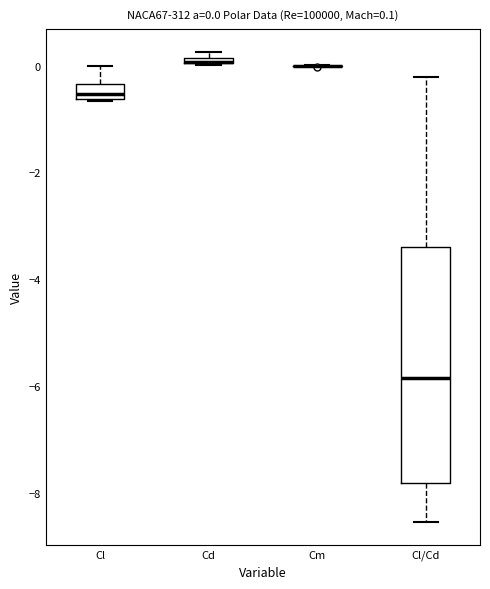

Which box is the tallest, from its lower edge to its upper edge?

Cl/Cd